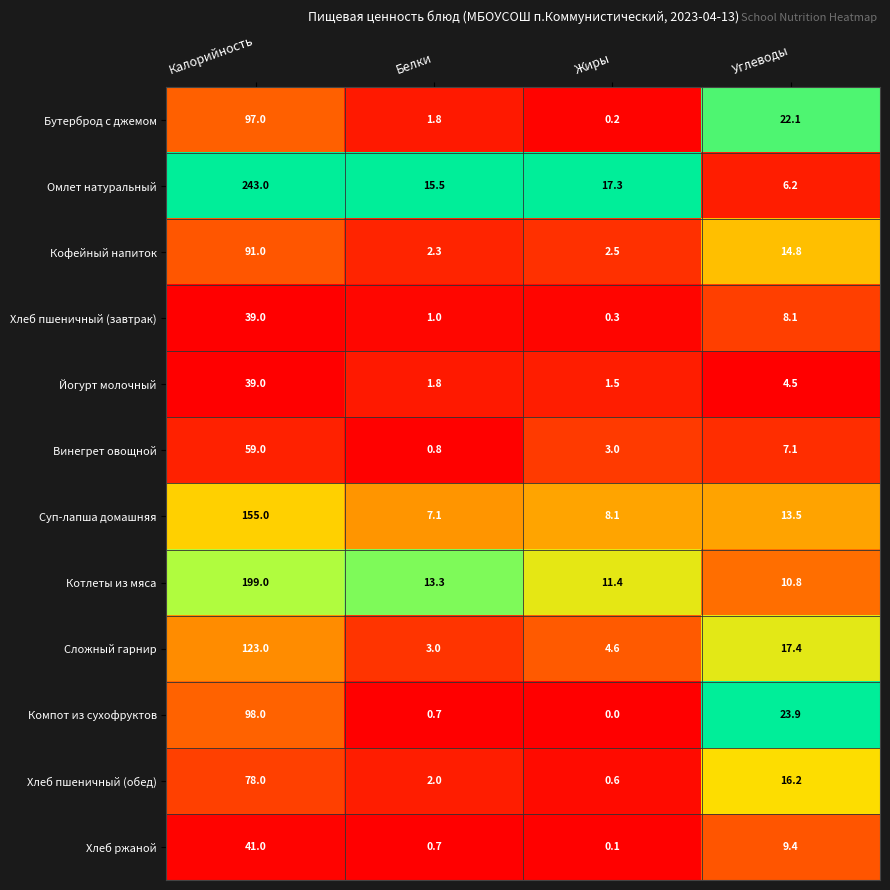

The Кофейный напиток series shows 1.6 at Жиры. True or false?

False